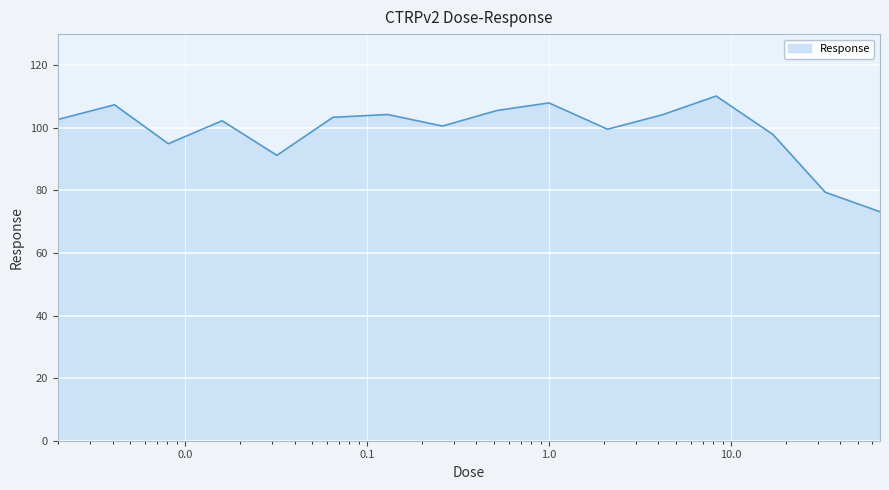

What is the greatest value displayed?

110.2